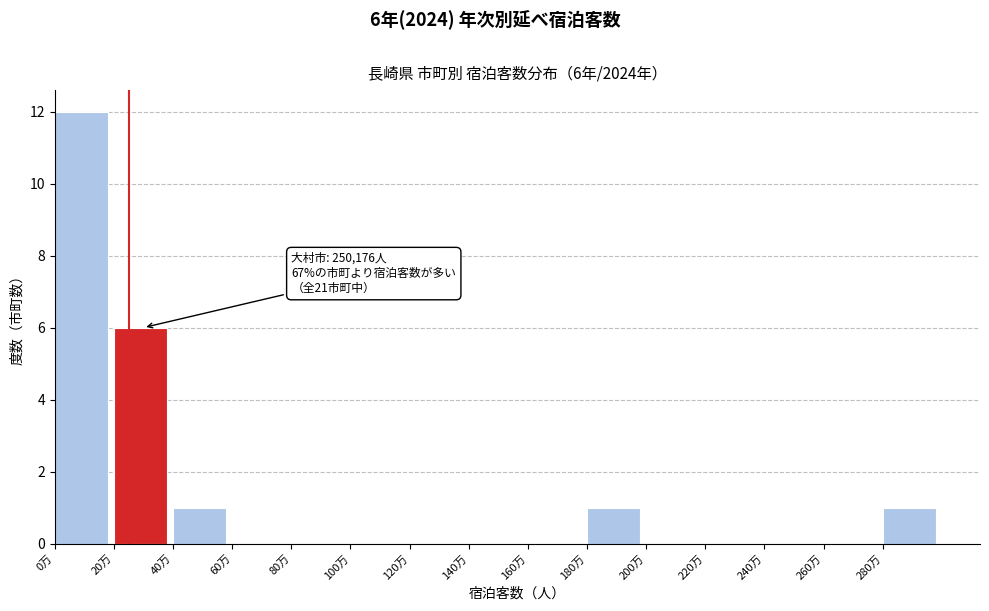

Reading right to left, transcribe all the data shown in this chart.

280万=1	260万=0	240万=0	220万=0	200万=0	180万=1	160万=0	140万=0	120万=0	100万=0	80万=0	60万=0	40万=1	20万=6	0万=12